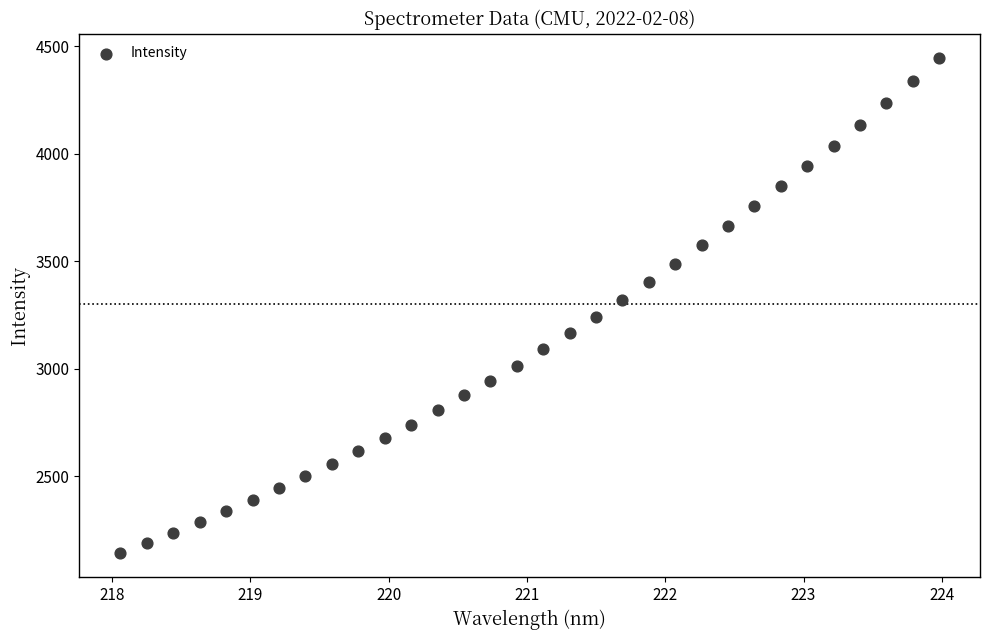

What is the range of X values (max minus min)?

5.9